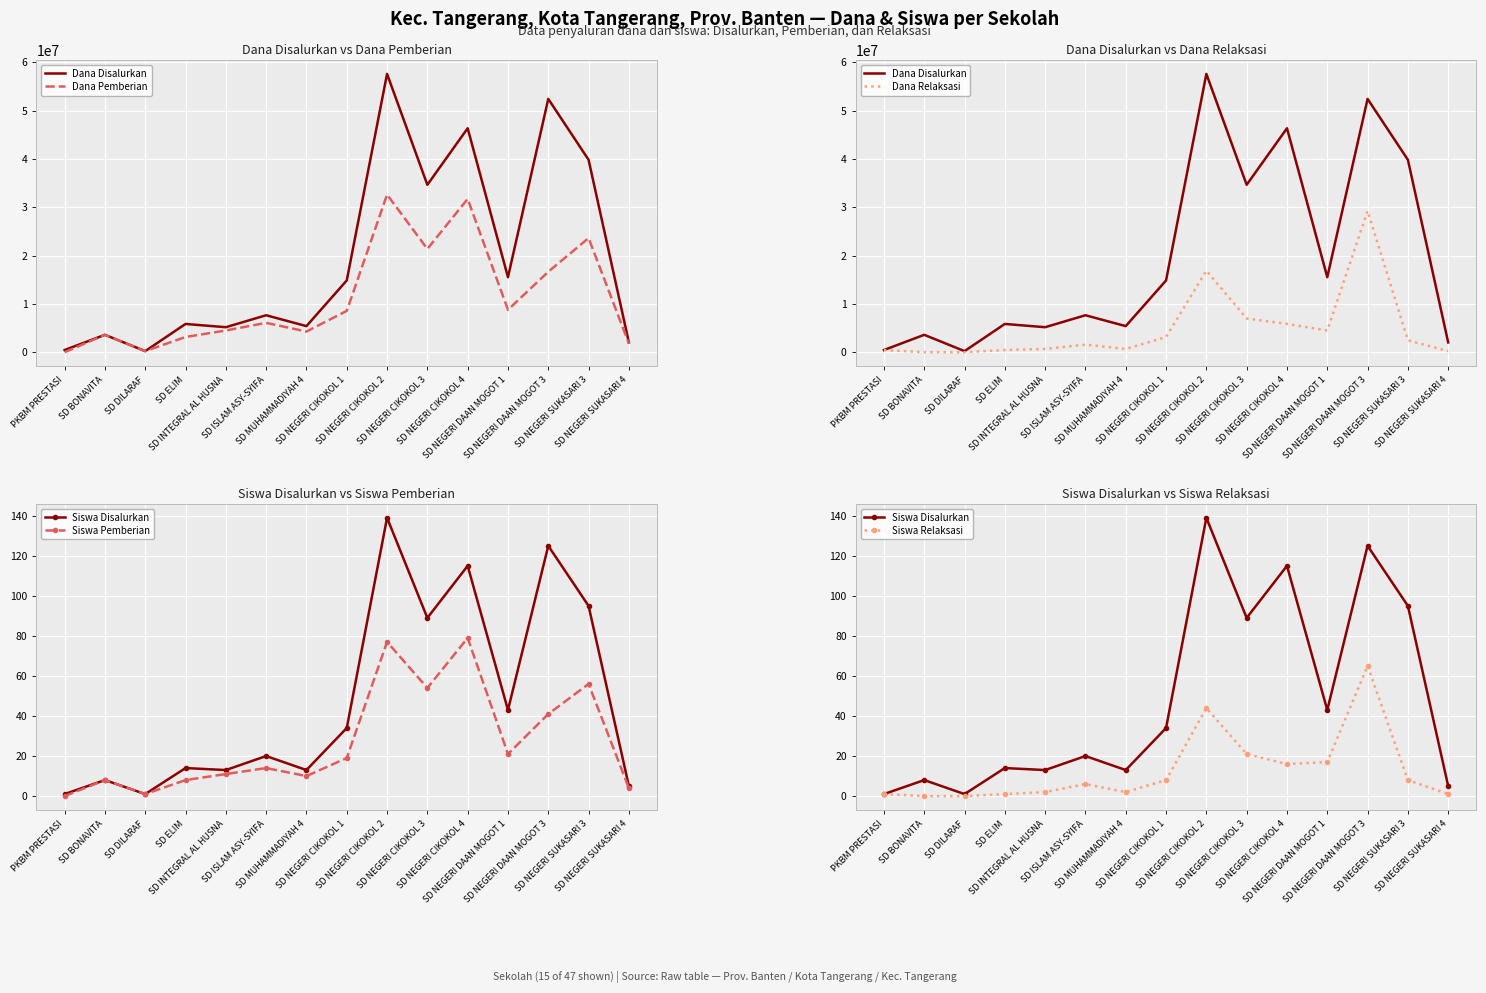

Reading left to right, extract all data points from this chart.

Dana Disalurkan: PKBM PRESTASI=450000	SD BONAVITA=3600000	SD DILARAF=225000	SD ELIM=5850000	SD INTEGRAL AL HUSNA=5175000	SD ISLAM ASY-SYIFA=7650000	SD MUHAMMADIYAH 4=5400000	SD NEGERI CIKOKOL 1=14850000	SD NEGERI CIKOKOL 2=57600000	SD NEGERI CIKOKOL 3=34650000	SD NEGERI CIKOKOL 4=46350000	SD NEGERI DAAN MOGOT 1=15525000	SD NEGERI DAAN MOGOT 3=52425000	SD NEGERI SUKASARI 3=39825000	SD NEGERI SUKASARI 4=2025000
Dana Pemberian: PKBM PRESTASI=0	SD BONAVITA=3600000	SD DILARAF=225000	SD ELIM=3150000	SD INTEGRAL AL HUSNA=4500000	SD ISLAM ASY-SYIFA=6075000	SD MUHAMMADIYAH 4=4275000	SD NEGERI CIKOKOL 1=8550000	SD NEGERI CIKOKOL 2=32625000	SD NEGERI CIKOKOL 3=21375000	SD NEGERI CIKOKOL 4=31725000	SD NEGERI DAAN MOGOT 1=8775000	SD NEGERI DAAN MOGOT 3=16650000	SD NEGERI SUKASARI 3=23625000	SD NEGERI SUKASARI 4=1800000
Dana Relaksasi: PKBM PRESTASI=450000	SD BONAVITA=0	SD DILARAF=0	SD ELIM=450000	SD INTEGRAL AL HUSNA=675000	SD ISLAM ASY-SYIFA=1575000	SD MUHAMMADIYAH 4=675000	SD NEGERI CIKOKOL 1=3150000	SD NEGERI CIKOKOL 2=16875000	SD NEGERI CIKOKOL 3=6975000	SD NEGERI CIKOKOL 4=5850000	SD NEGERI DAAN MOGOT 1=4500000	SD NEGERI DAAN MOGOT 3=29250000	SD NEGERI SUKASARI 3=2475000	SD NEGERI SUKASARI 4=225000
Siswa Disalurkan: PKBM PRESTASI=1	SD BONAVITA=8	SD DILARAF=1	SD ELIM=14	SD INTEGRAL AL HUSNA=13	SD ISLAM ASY-SYIFA=20	SD MUHAMMADIYAH 4=13	SD NEGERI CIKOKOL 1=34	SD NEGERI CIKOKOL 2=139	SD NEGERI CIKOKOL 3=89	SD NEGERI CIKOKOL 4=115	SD NEGERI DAAN MOGOT 1=43	SD NEGERI DAAN MOGOT 3=125	SD NEGERI SUKASARI 3=95	SD NEGERI SUKASARI 4=5
Siswa Pemberian: PKBM PRESTASI=0	SD BONAVITA=8	SD DILARAF=1	SD ELIM=8	SD INTEGRAL AL HUSNA=11	SD ISLAM ASY-SYIFA=14	SD MUHAMMADIYAH 4=10	SD NEGERI CIKOKOL 1=19	SD NEGERI CIKOKOL 2=77	SD NEGERI CIKOKOL 3=54	SD NEGERI CIKOKOL 4=79	SD NEGERI DAAN MOGOT 1=21	SD NEGERI DAAN MOGOT 3=41	SD NEGERI SUKASARI 3=56	SD NEGERI SUKASARI 4=4
Siswa Relaksasi: PKBM PRESTASI=1	SD BONAVITA=0	SD DILARAF=0	SD ELIM=1	SD INTEGRAL AL HUSNA=2	SD ISLAM ASY-SYIFA=6	SD MUHAMMADIYAH 4=2	SD NEGERI CIKOKOL 1=8	SD NEGERI CIKOKOL 2=44	SD NEGERI CIKOKOL 3=21	SD NEGERI CIKOKOL 4=16	SD NEGERI DAAN MOGOT 1=17	SD NEGERI DAAN MOGOT 3=65	SD NEGERI SUKASARI 3=8	SD NEGERI SUKASARI 4=1